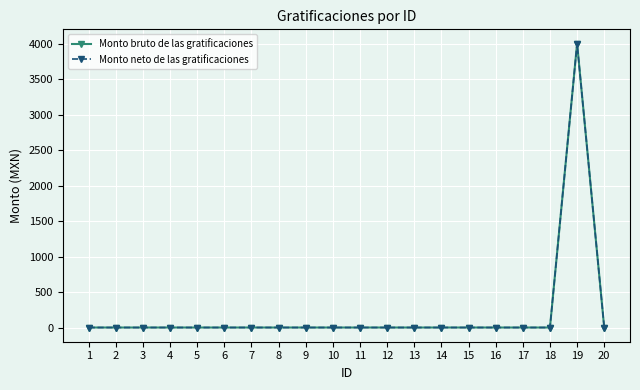

What is the greatest value displayed?

4000